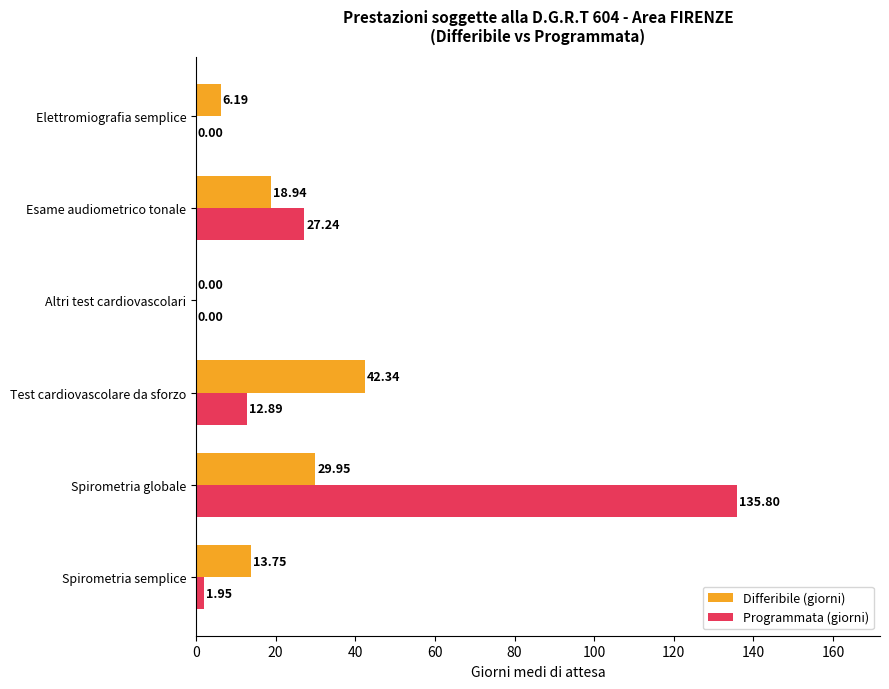

At which label does Programmata (giorni) reach its peak?

Spirometria globale